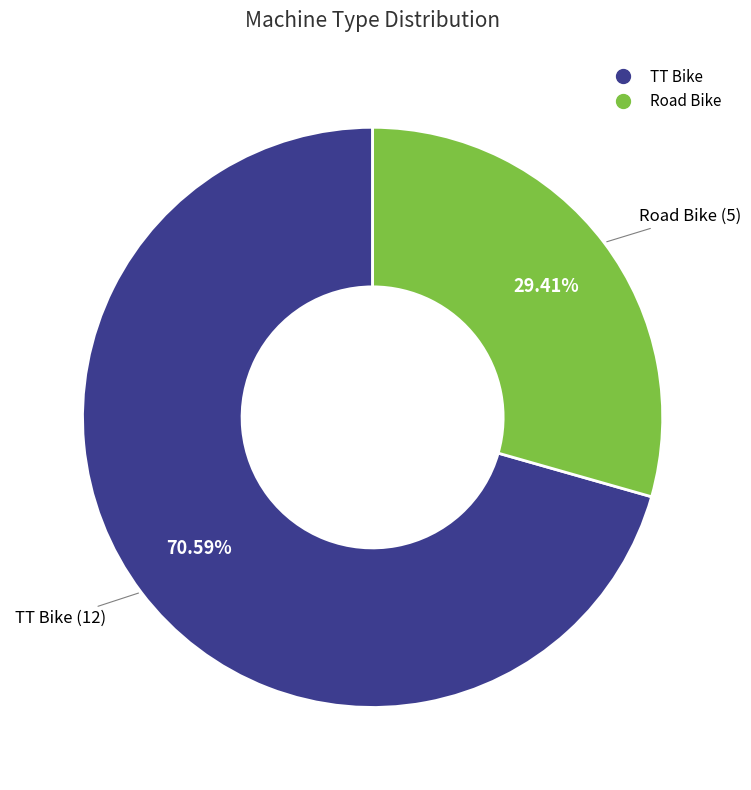

Which slice is the smallest?

Road Bike